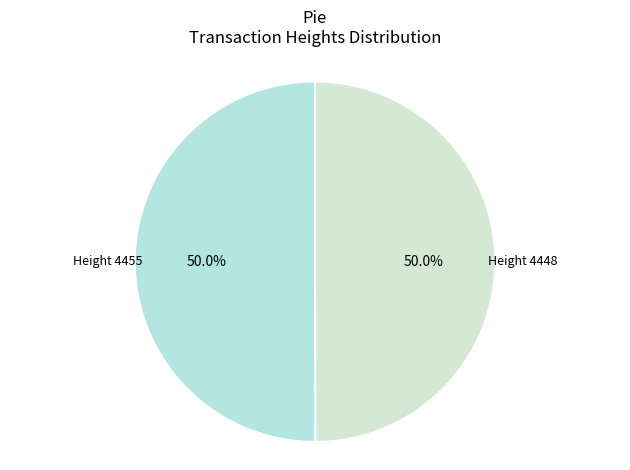

Which category has the smallest portion of the pie?

Height 4448